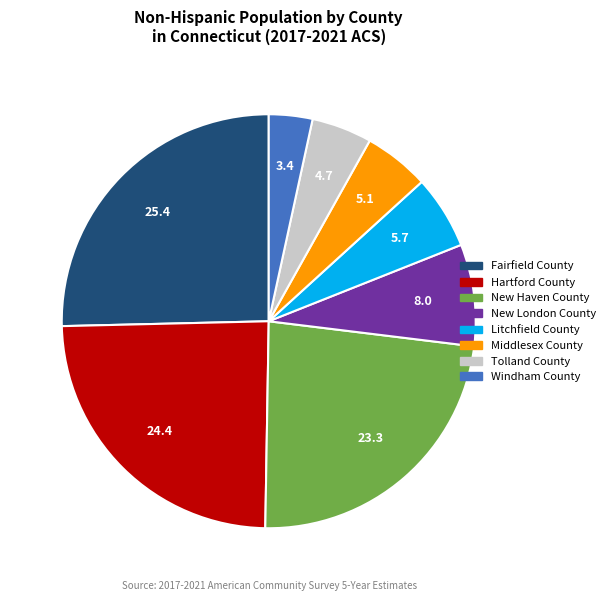

Which has a higher value, Windham County or Tolland County?

Tolland County